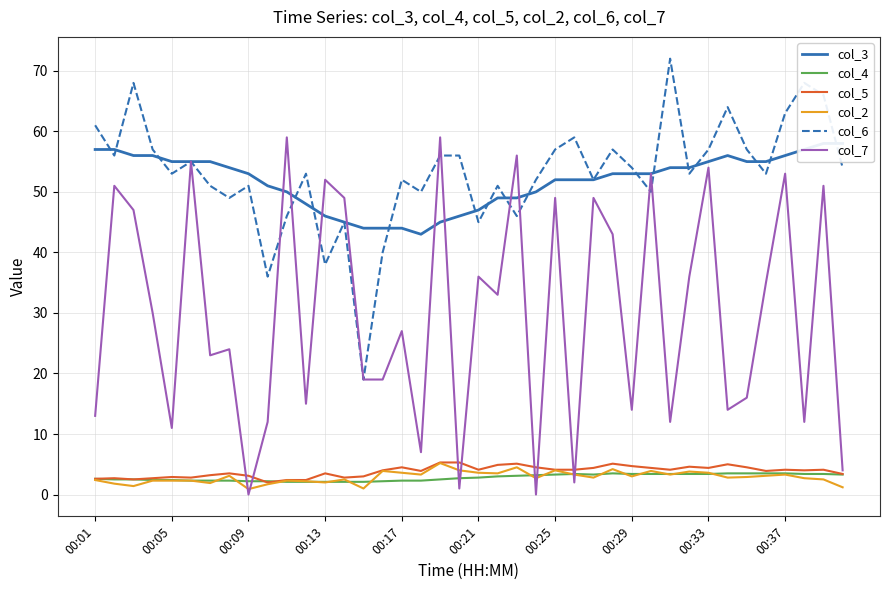

Is it true that col_7 equals 50.7 at 35?

False